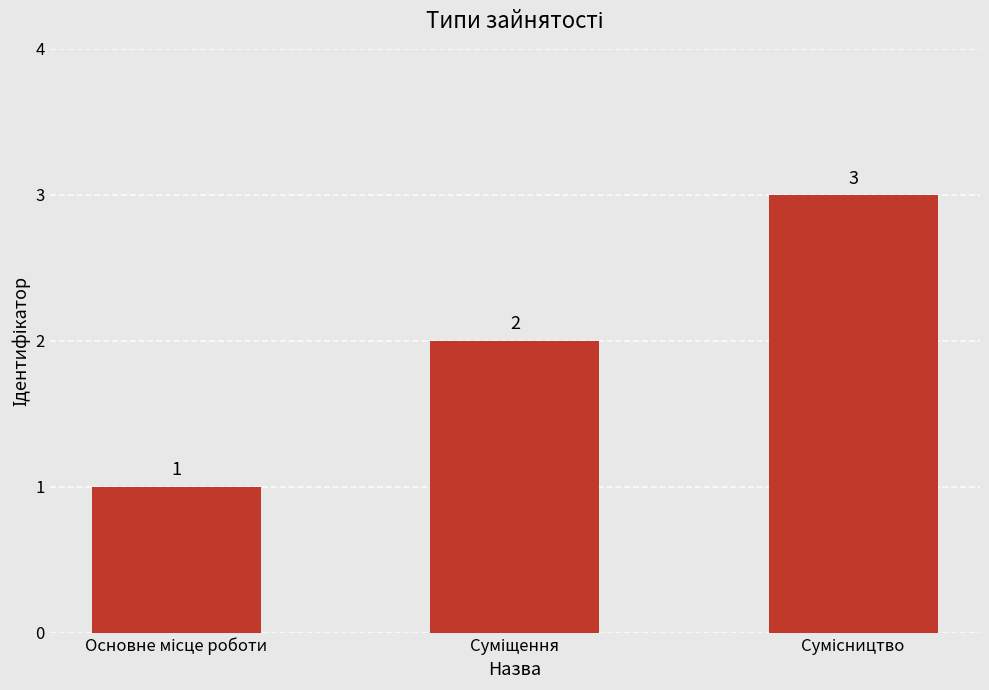

Count the values in the range 1 to 3.

3